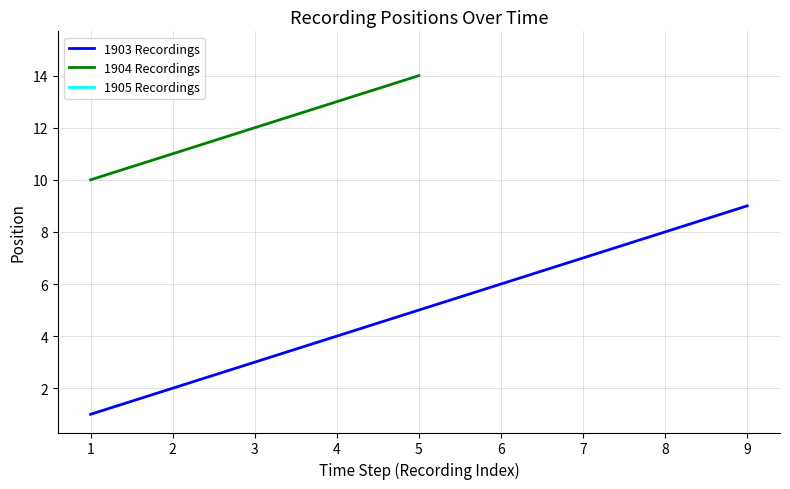

True or false: 1905 Recordings has more than 0 interior local peaks.

False